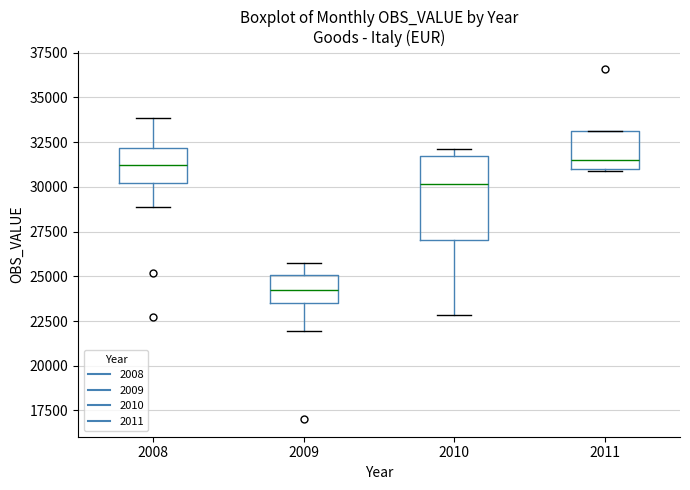

Comparing the boxes themselves (not the whiskers), which one is the tallest?

2010